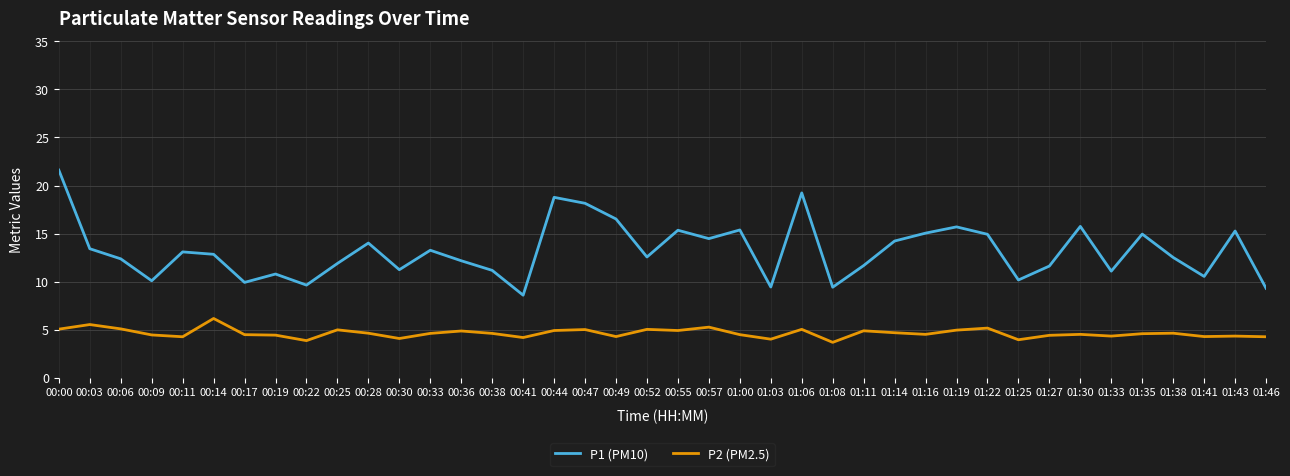

Count the number of data series in this chart.

2